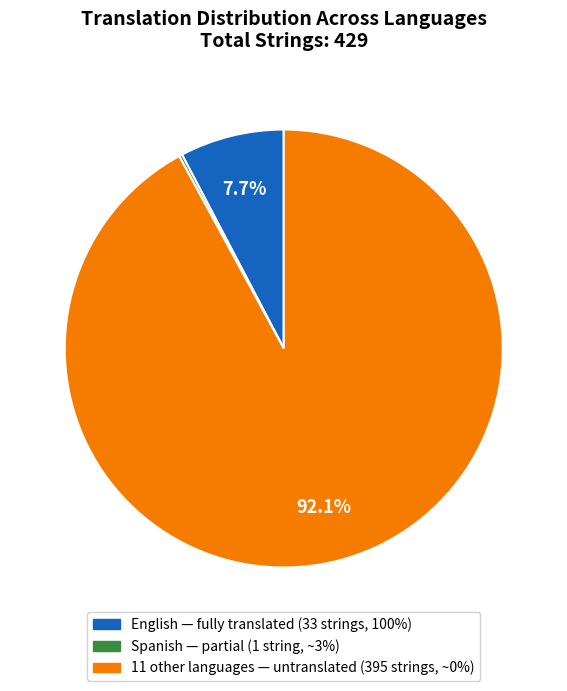

To the nearest percent, what is the difference between the largest and smallest slice percentages?

92%